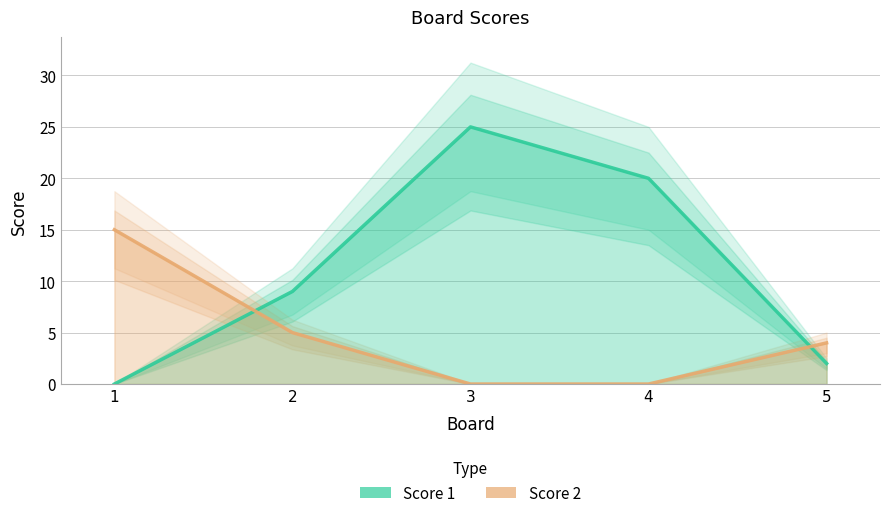

What is the sum of the Score 2 values at 5 and 3?

4